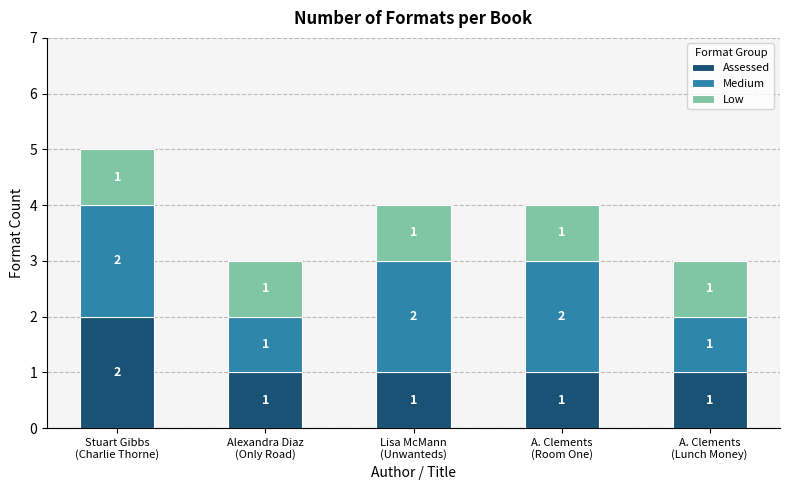

Reading left to right, list the values for the Assessed series.

2	1	1	1	1